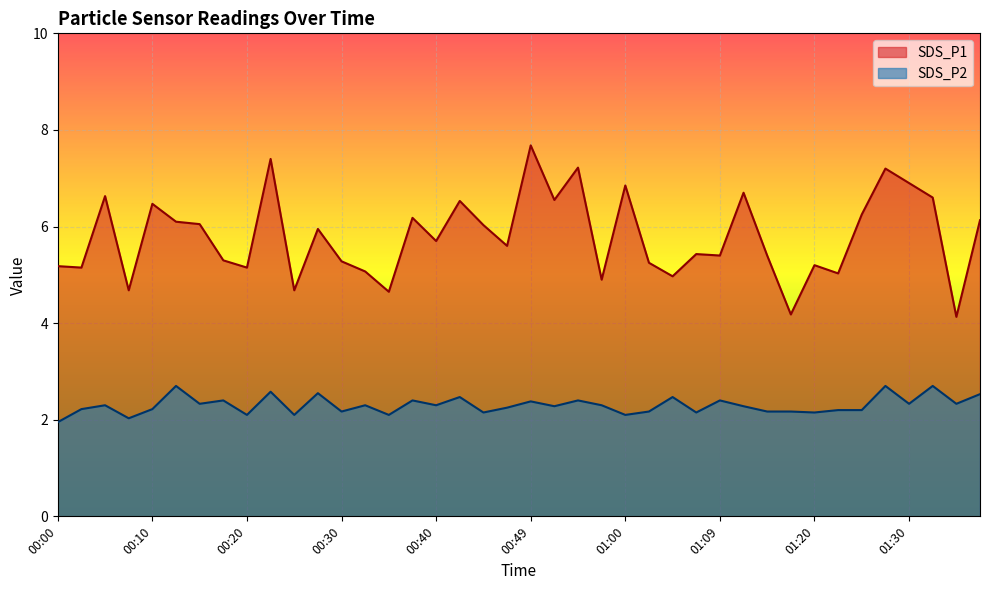

What is the difference between the highest and lowest values at 00:00?

3.2